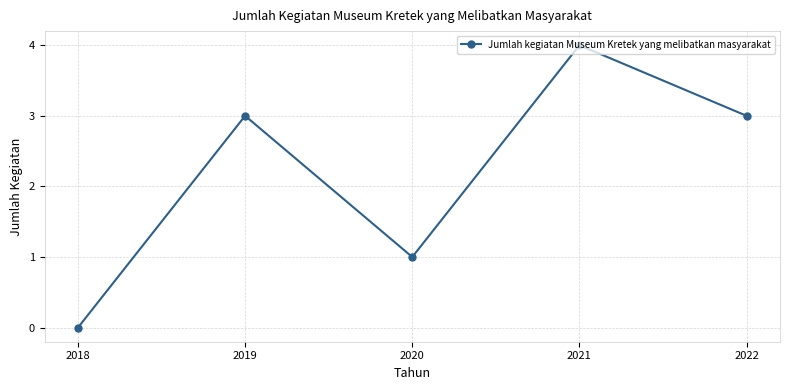

Which category has the highest value across all series?

2021